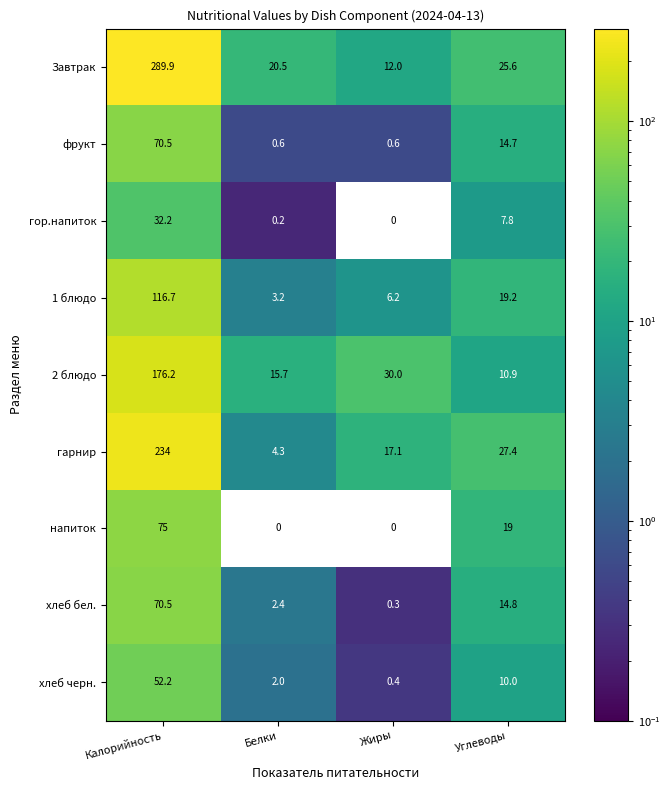

What is the sum of the Завтрак values at Белки and Жиры?

32.5